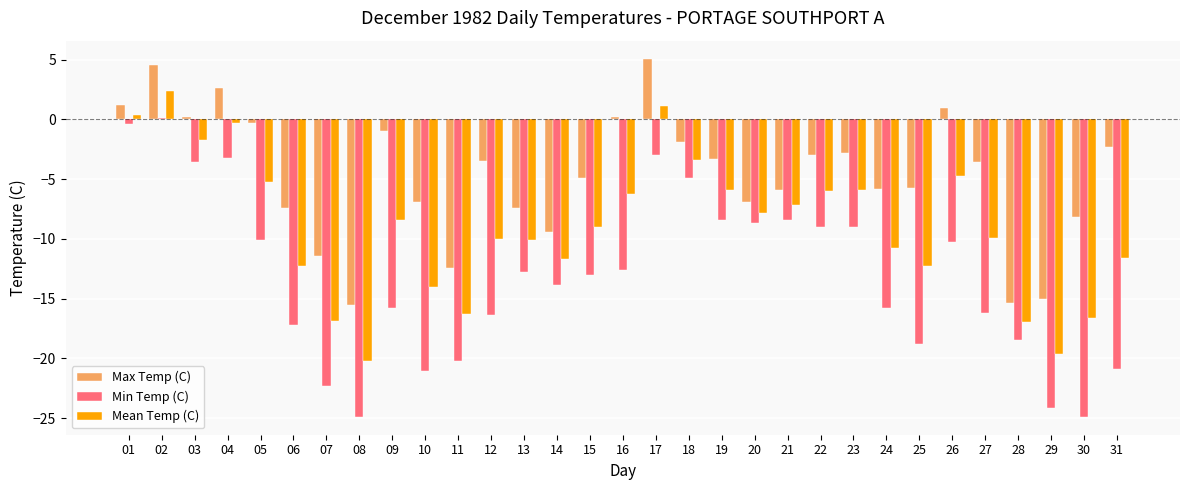

Count the number of data series in this chart.

3